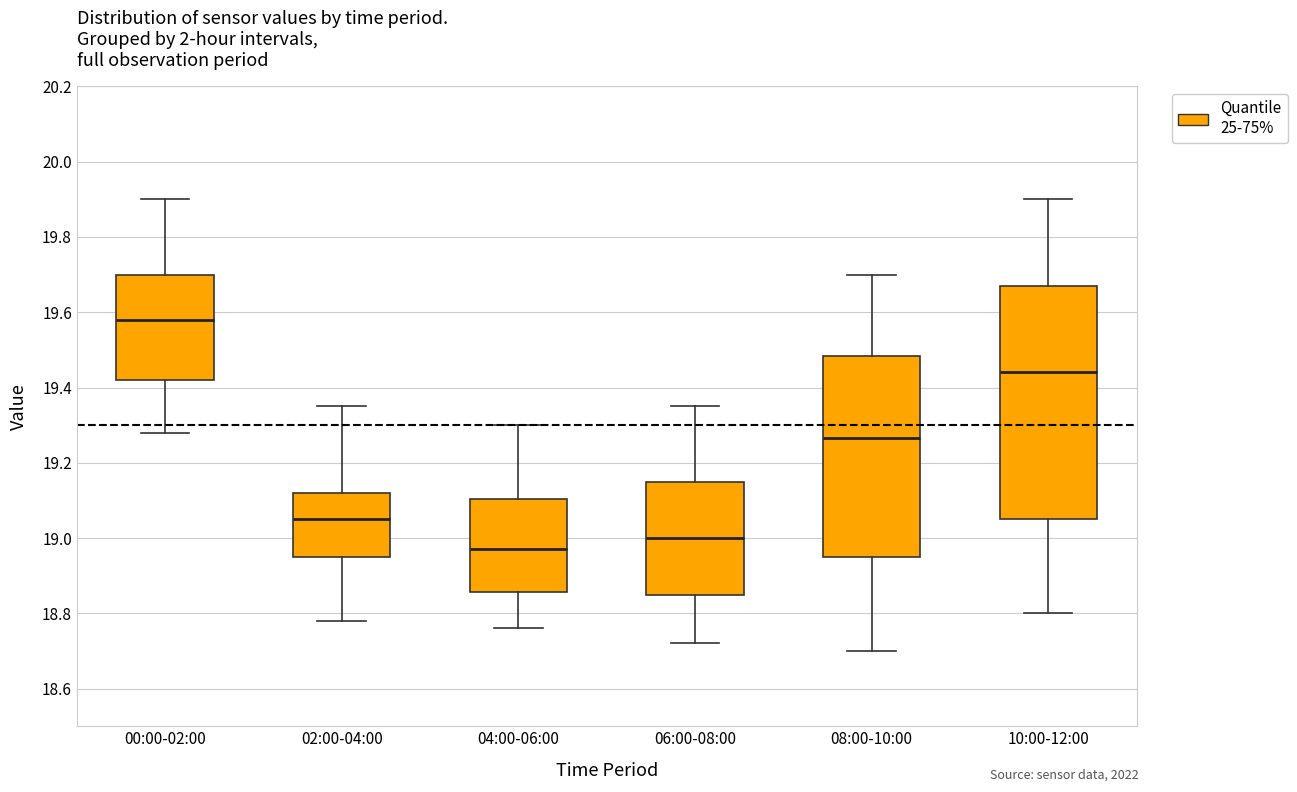

Which box's median line is the highest?

00:00-02:00